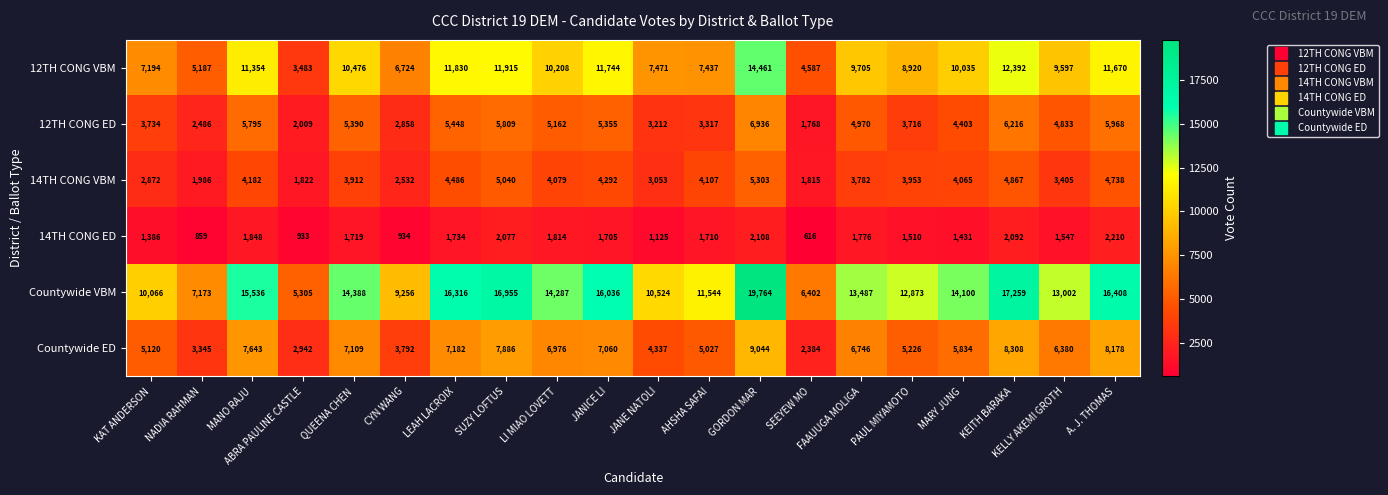

Which series has the largest total across all categories?

Countywide VBM